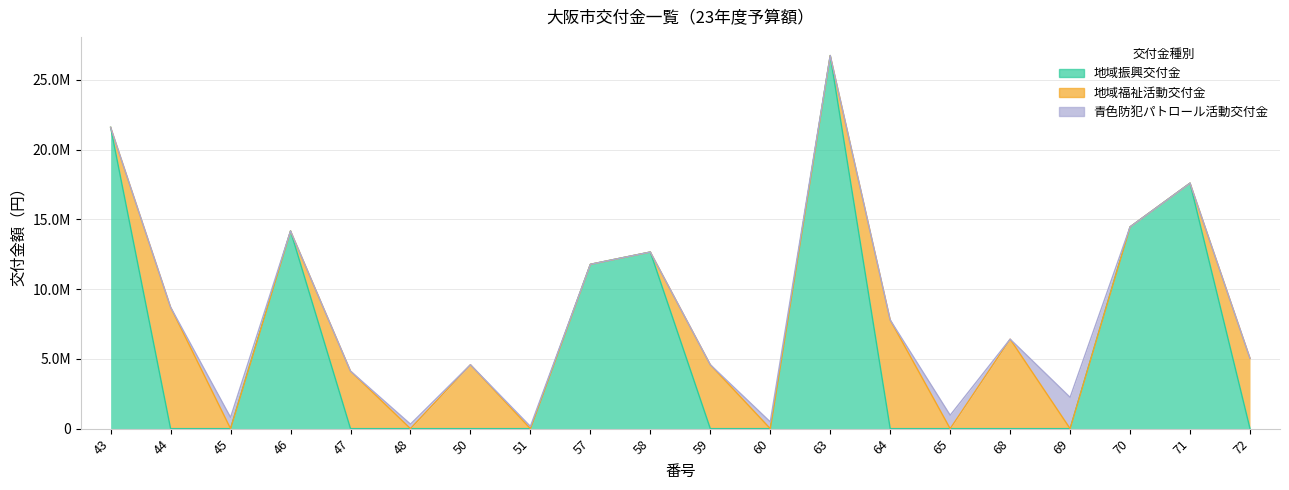

Count the number of categories in the chart.

20